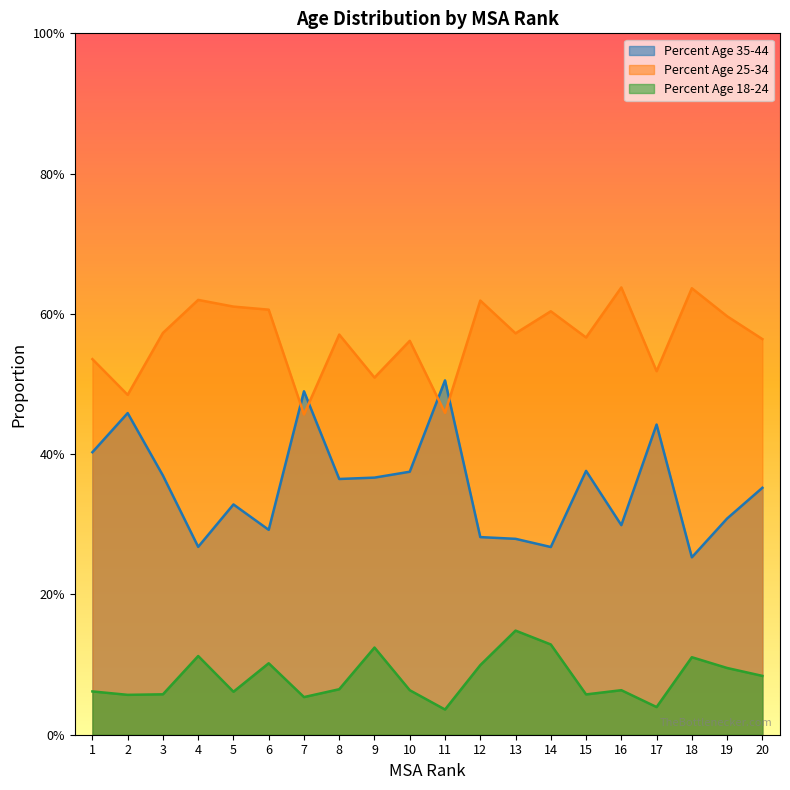

How many interior local valleys does the Percent Age 35-44 series have?

6